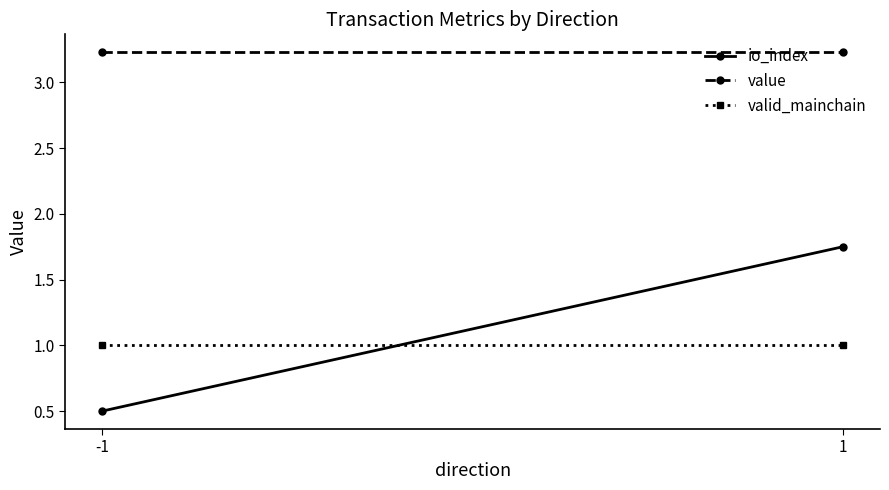

Which series has the largest range (max minus min)?

io_index